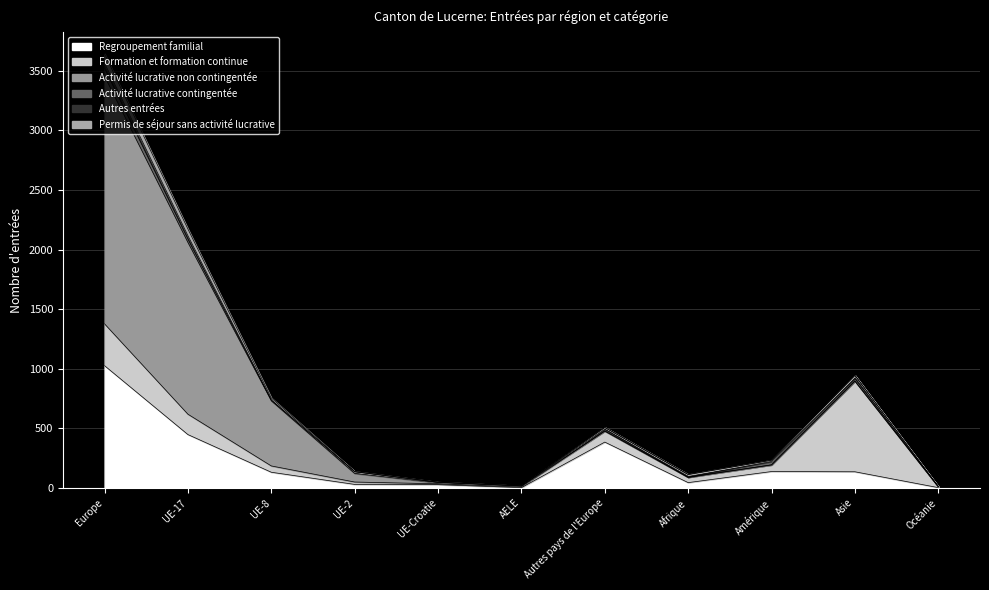

Where does the Formation et formation continue series first go above 53?

Europe